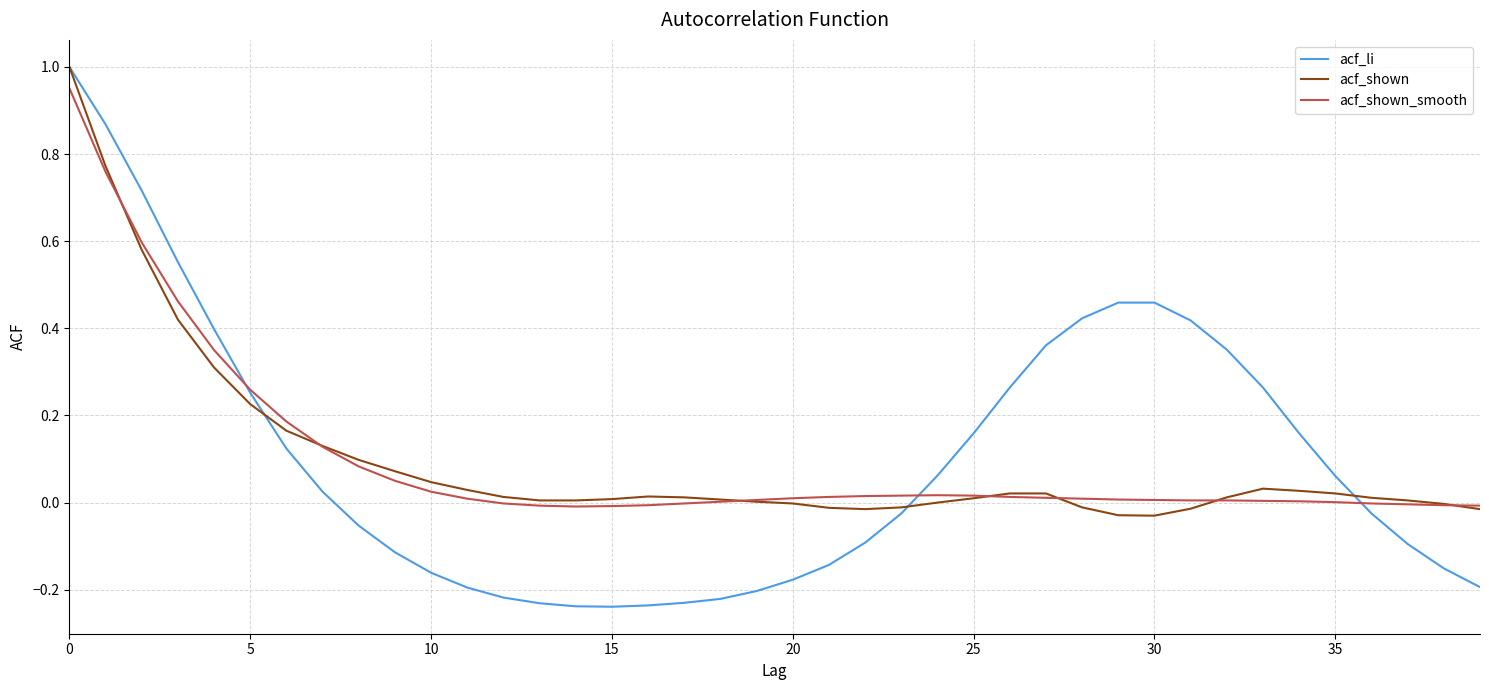

Which series has the widest spread of values?

acf_li